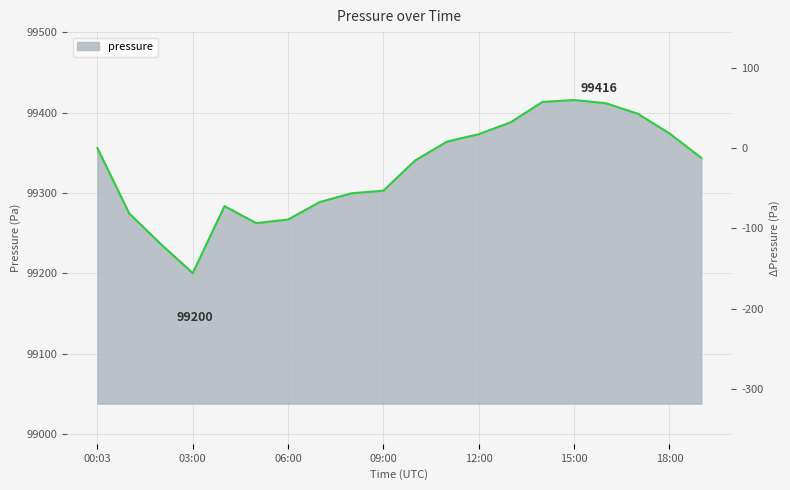

What is the label of the 18th point from the left?

17:00